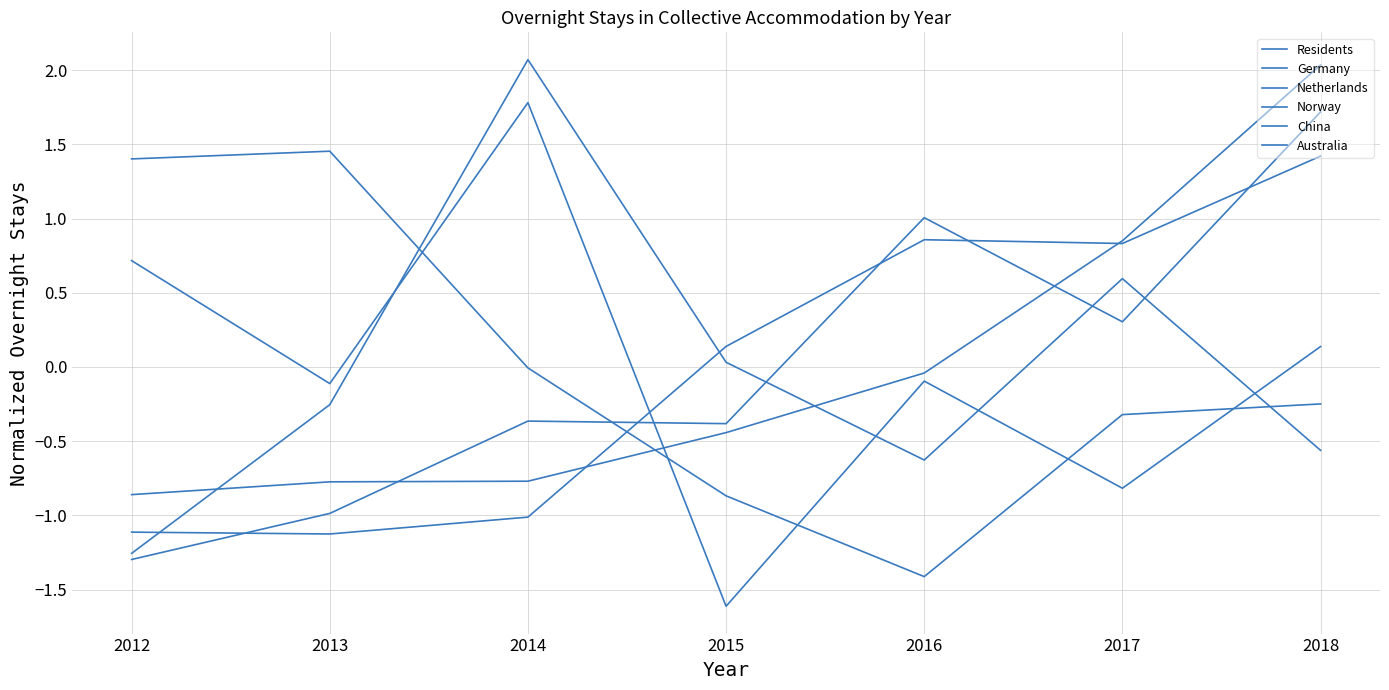

At which category is the sum across all series the highest?

2018